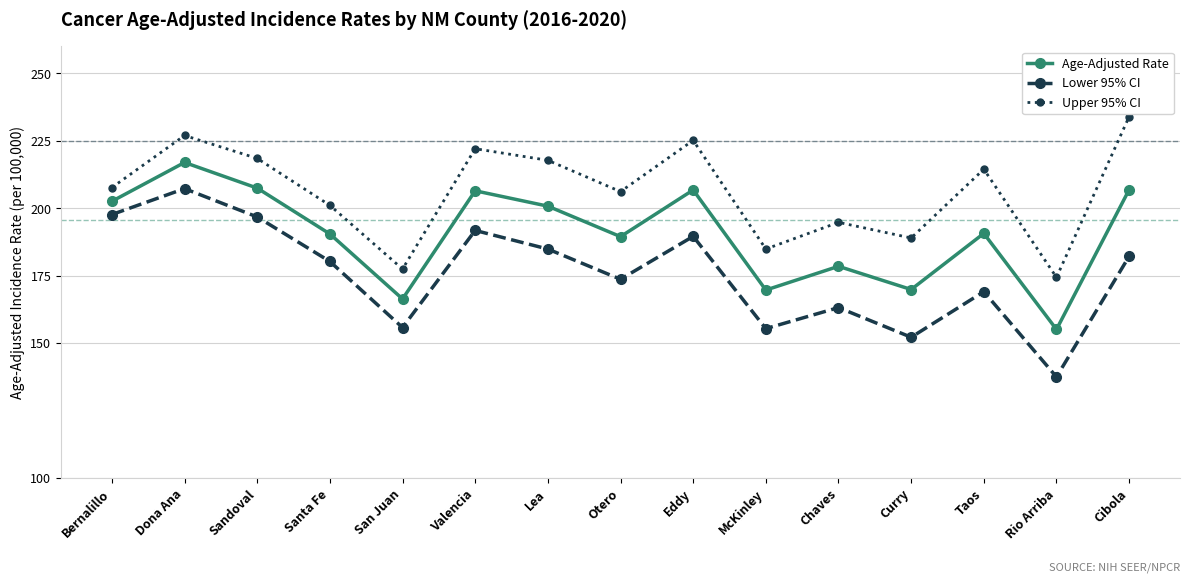

True or false: Age-Adjusted Rate and Lower 95% CI cross at least once.

False